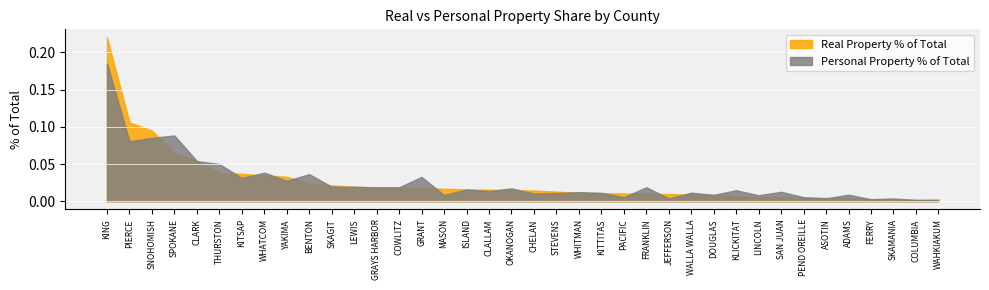

At which category does Personal Property % of Total reach its first local peak?

SPOKANE